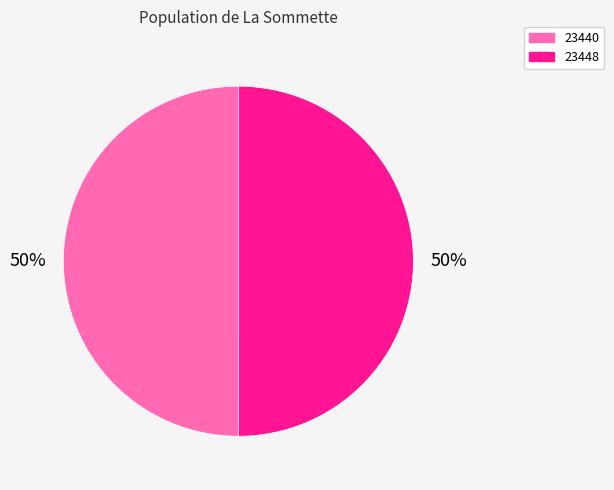

To the nearest percent, what is the average slice percentage?

50%